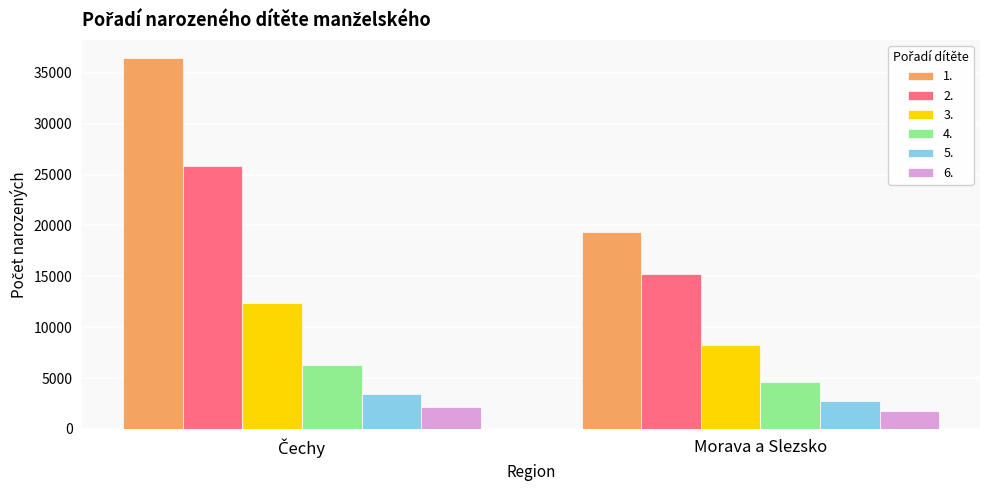

Is the value of 1. at Morava a Slezsko greater than the value of 6. at Morava a Slezsko?

Yes